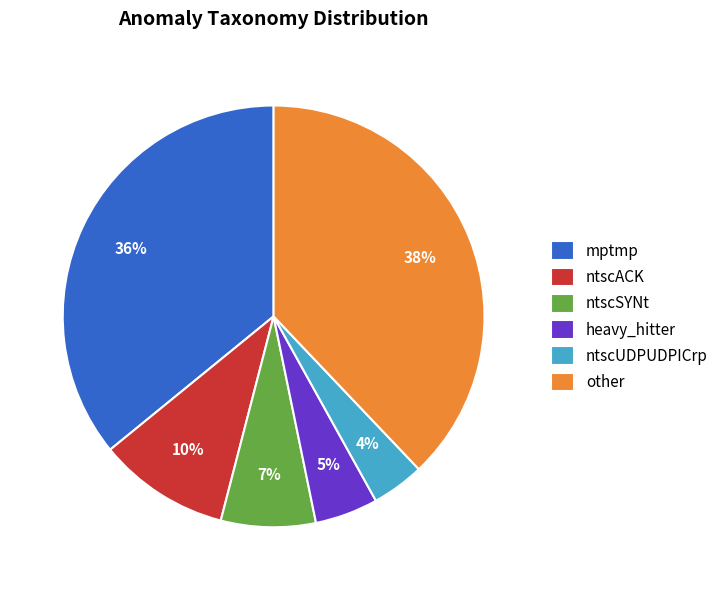

To the nearest percent, what is the difference between the largest and smallest slice percentages?

34%